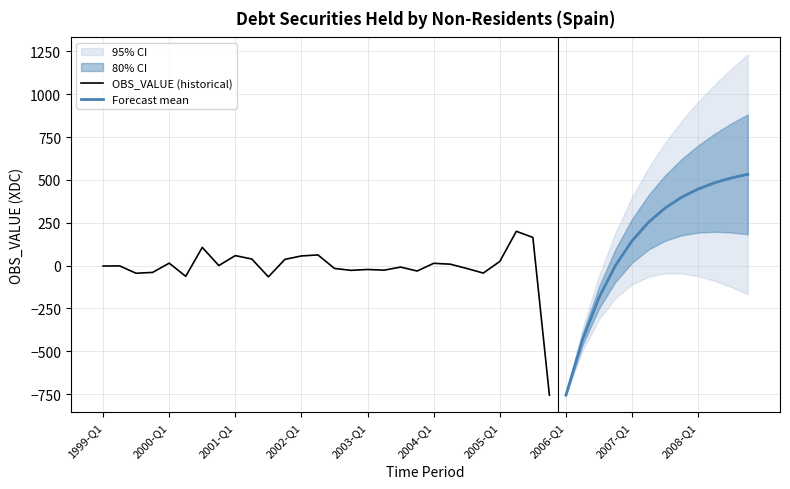

What is the lowest value of the OBS_VALUE (historical) series?

-757